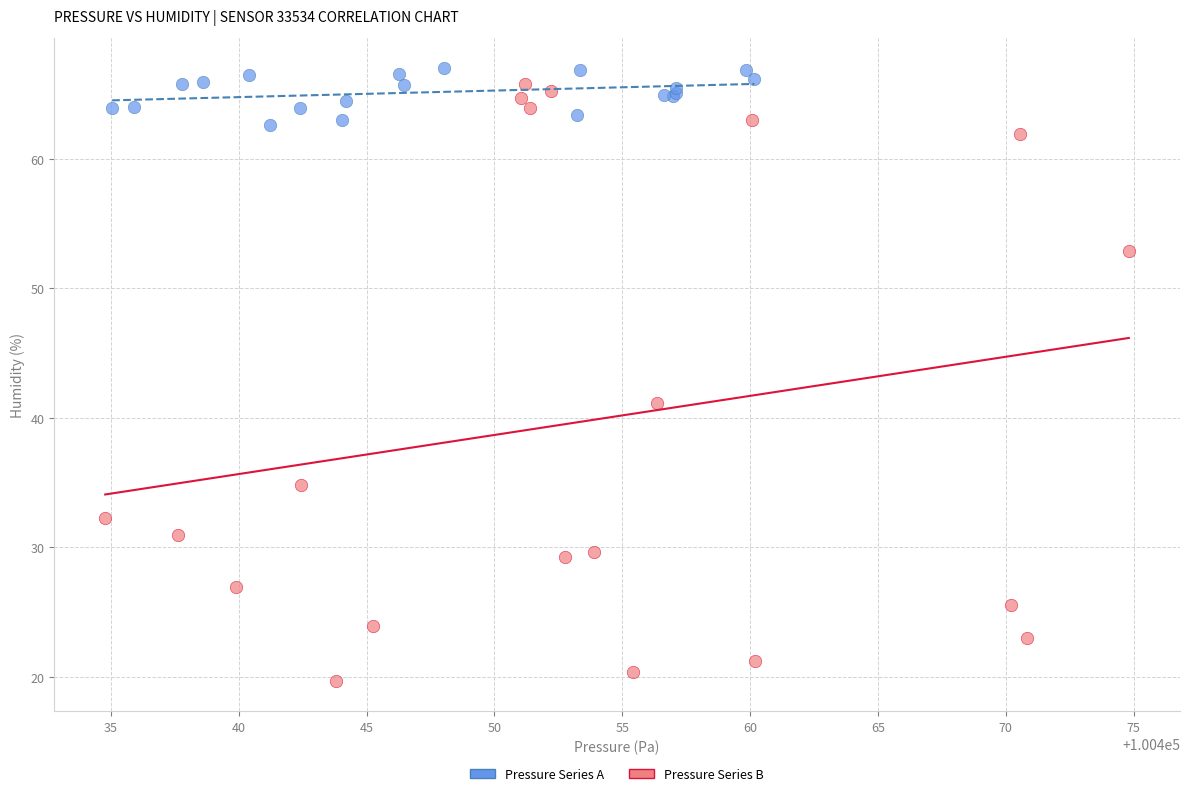

Which series reaches the maximum Y coordinate?

Pressure Series A